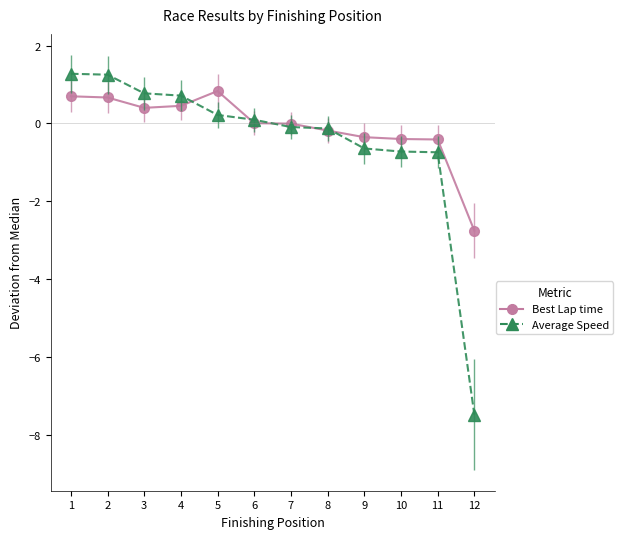

At which label does Best Lap time first exceed 0?

1